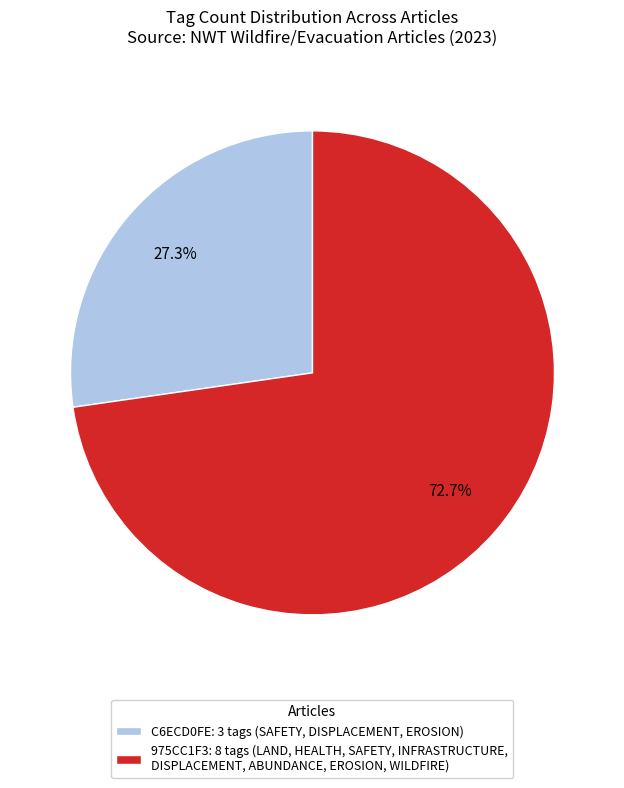

Rank the categories by value from lowest to highest.

C6ECD0FE: 3 tags (SAFETY, DISPLACEMENT, EROSION), 975CC1F3: 8 tags (LAND, HEALTH, SAFETY, INFRASTRUCTURE, DISPLACEMENT, ABUNDANCE, EROSION, WILDFIRE)